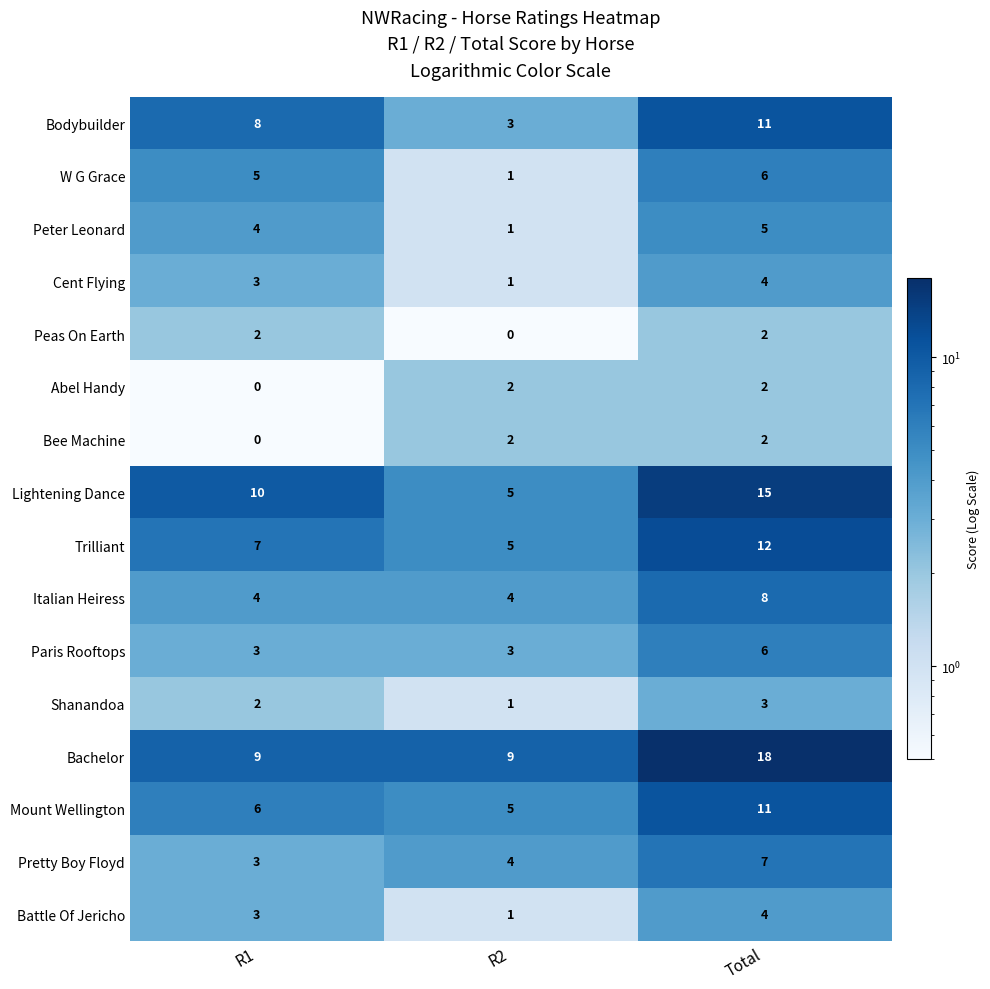

List the labels in order of Bodybuilder value, smallest first.

R2, R1, Total